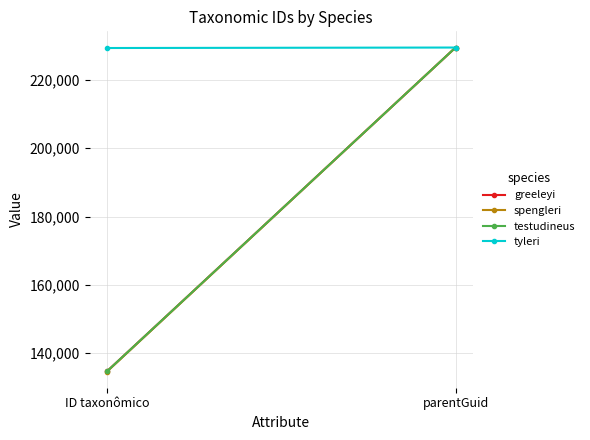

What is the value of the spengleri point at the 2nd from the left?

229470